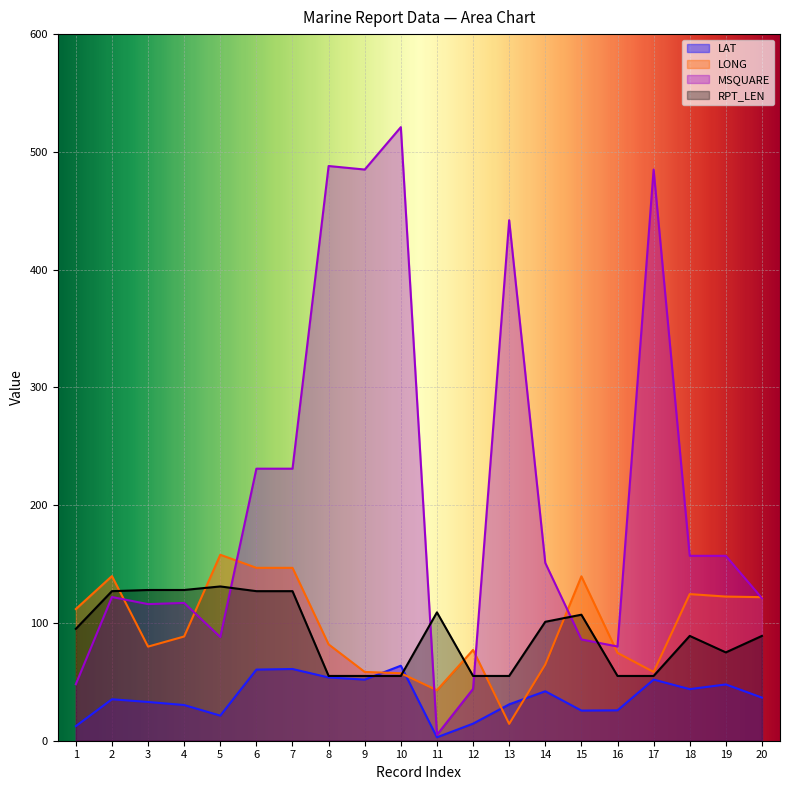

How many values in the MSQUARE series exceed 151?

9